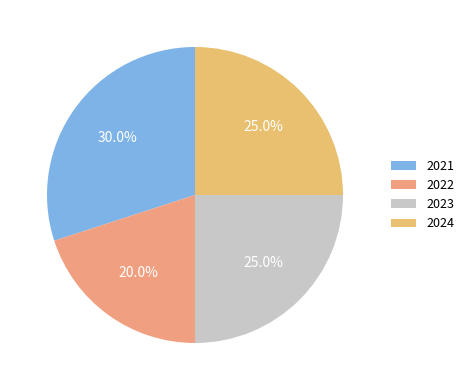

Count the number of slices in the pie.

4